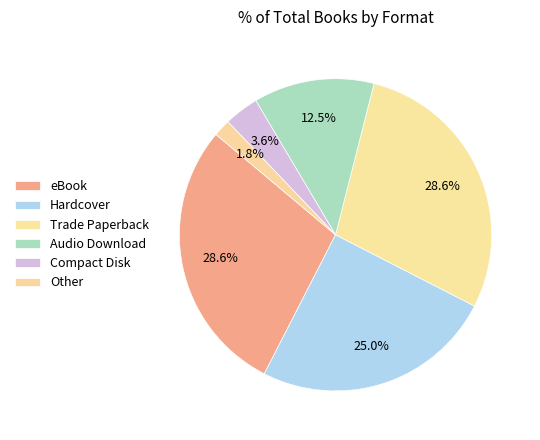

How many segments does this pie chart have?

6